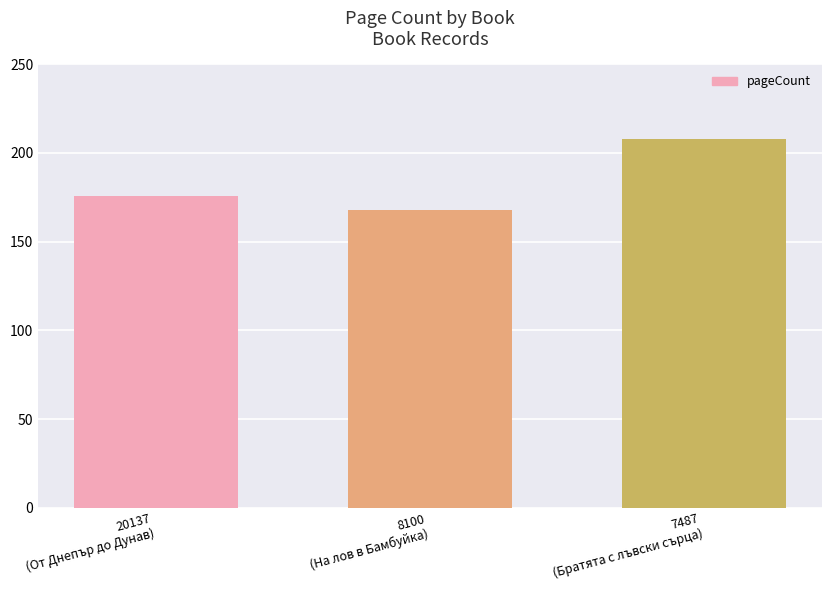

How many values are between 168 and 208?

3